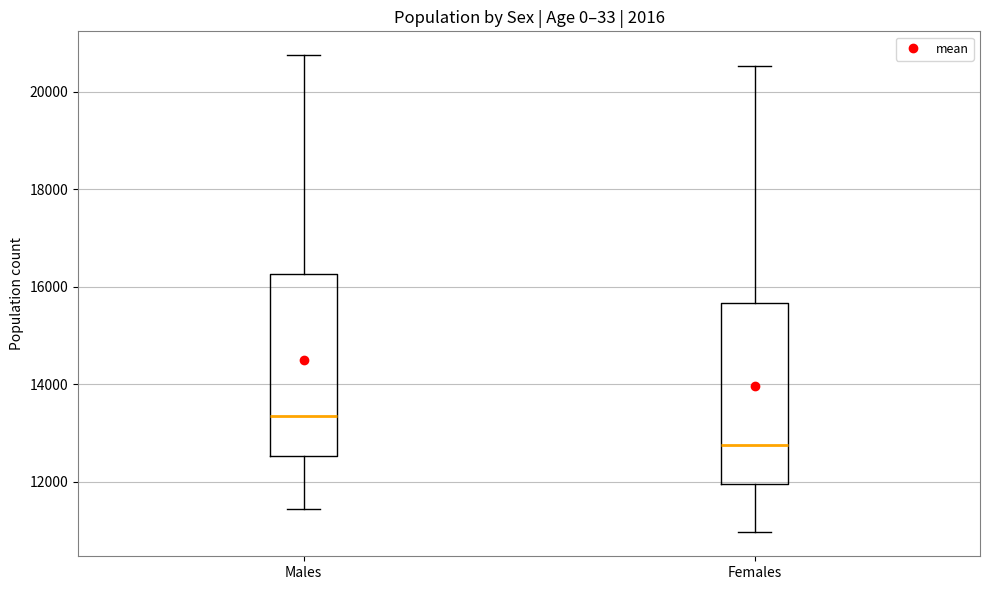

Where is the upper edge of the box for Males on the y-axis? The values are not printed on the chart, so give them approximately, as read against the axis.

16200